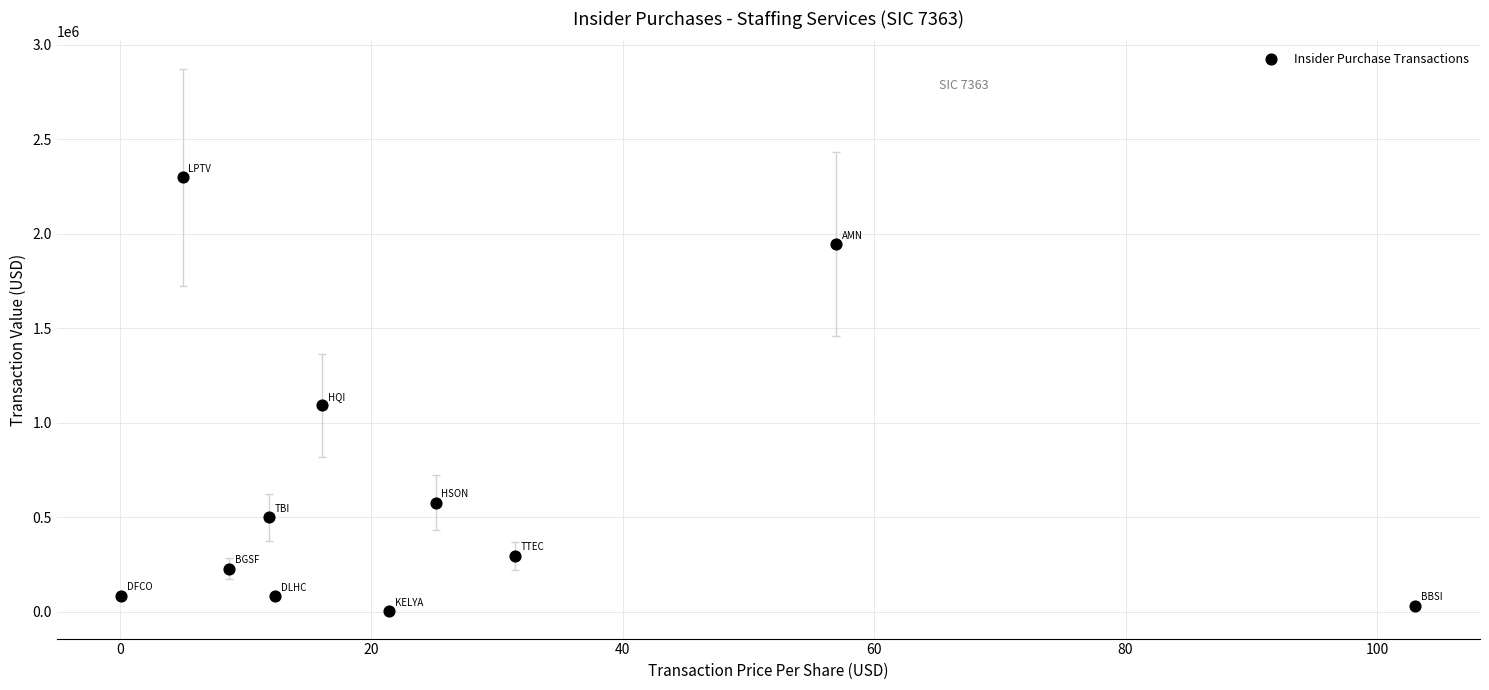

What Y value in the scatter plot is closest to 1150503?

1091849